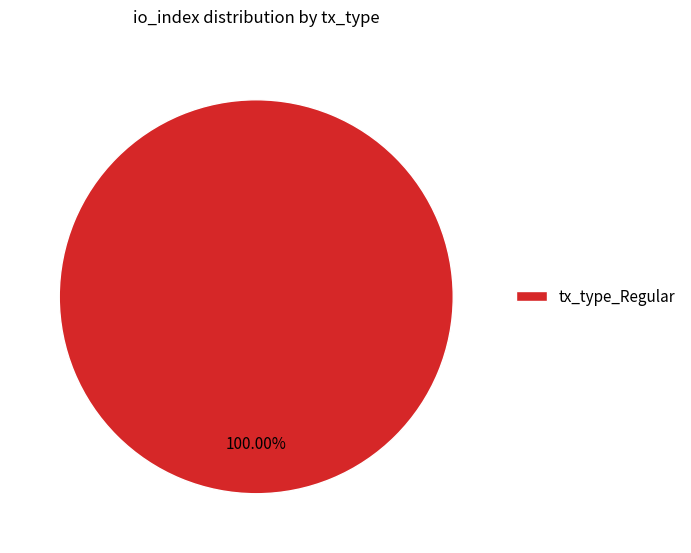

How many segments does this pie chart have?

1